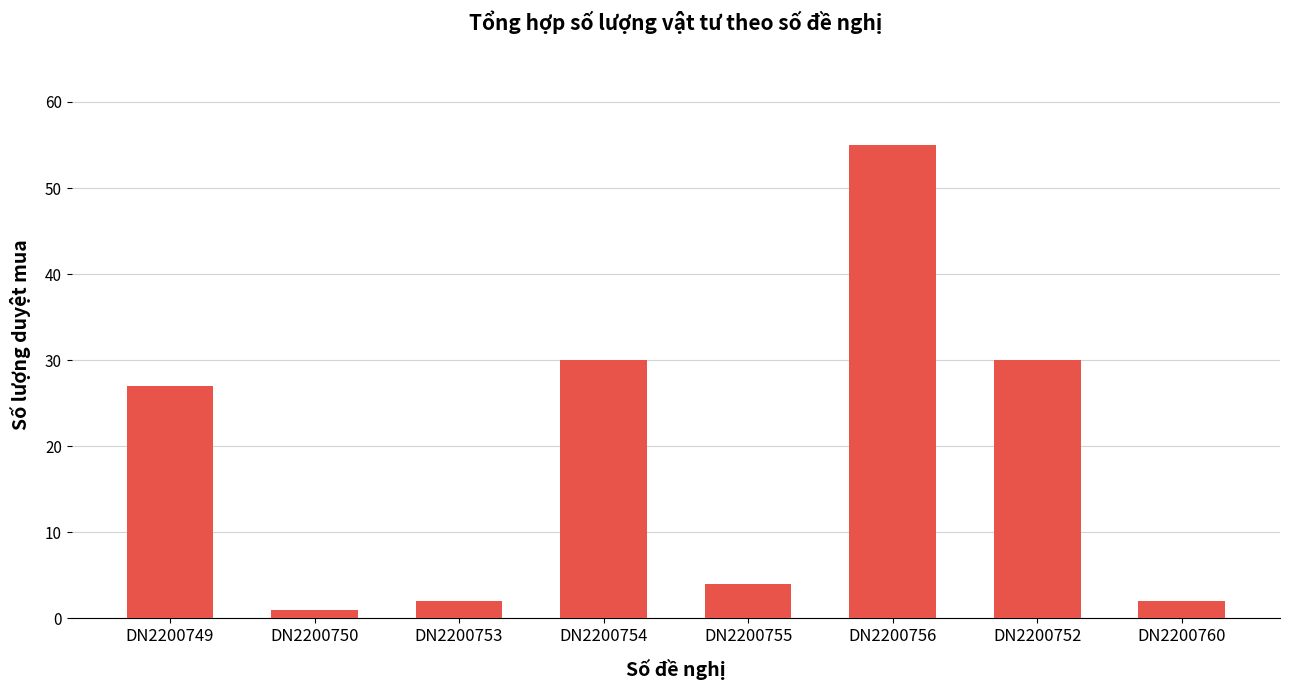

What is the difference between the second highest and second lowest values?

28